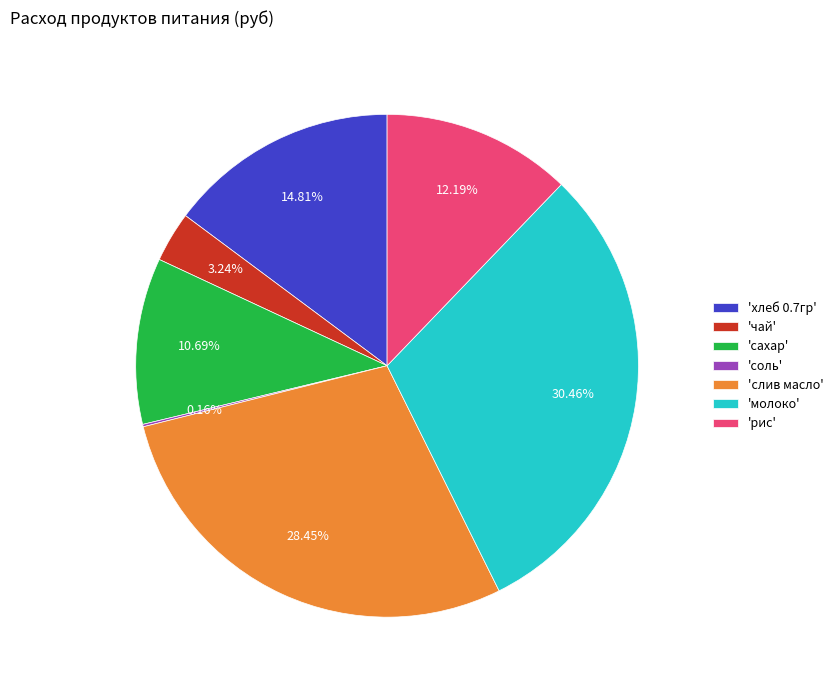

Do 'чай' and 'молоко' together represent more than half of the pie?

No